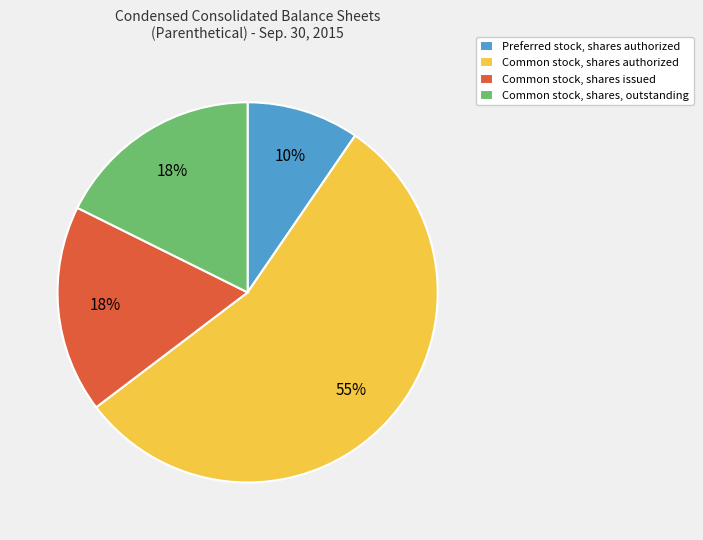

Does any single category account for the majority?

Yes